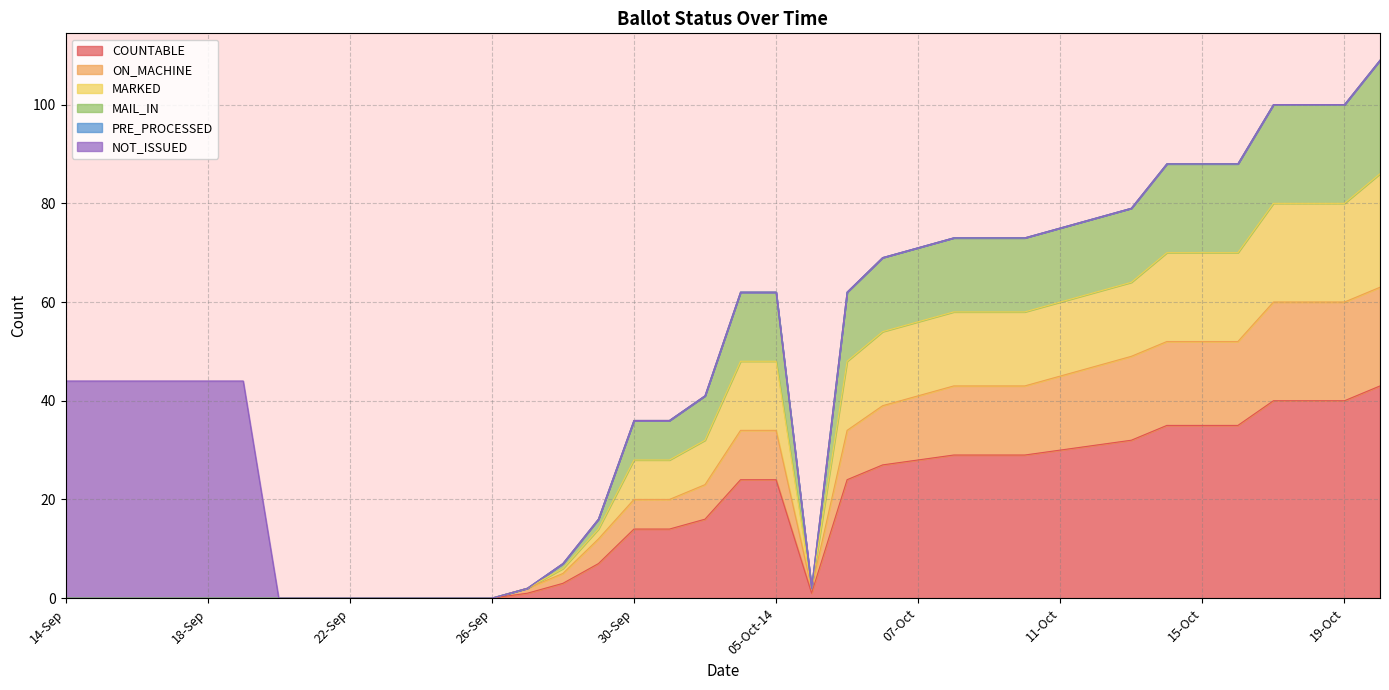

Between 05-Oct-14 and 06-Oct-06, which series saw the biggest shift?

COUNTABLE